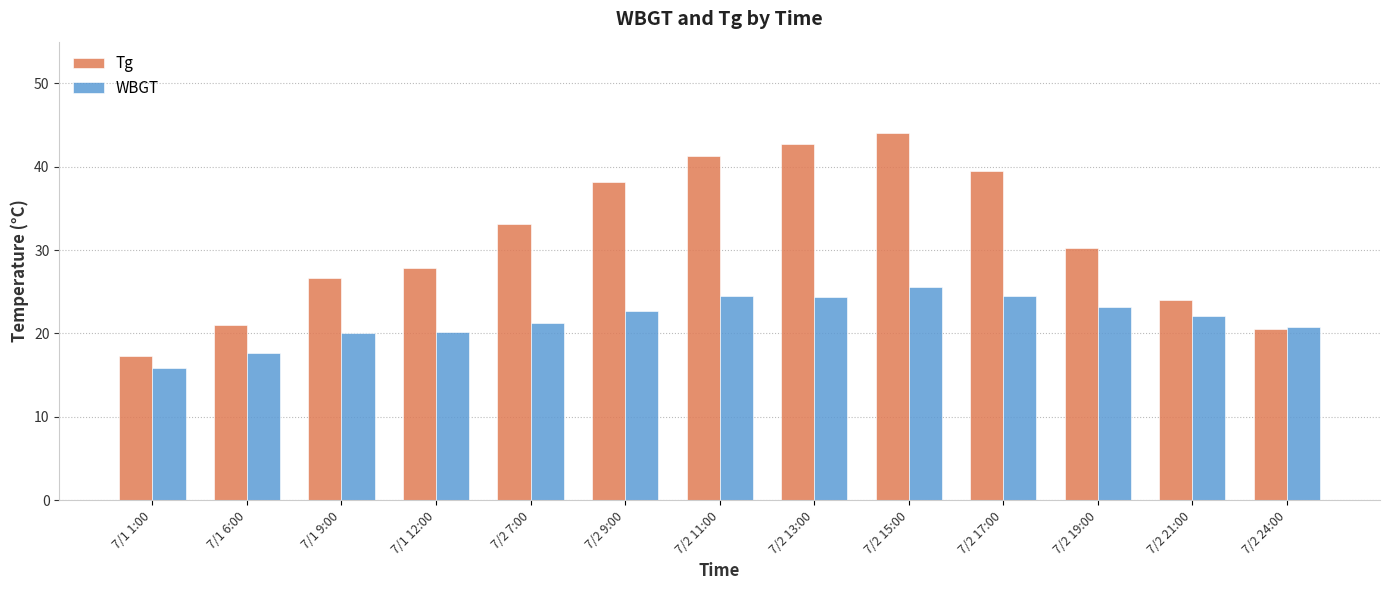

What is the value of the WBGT bar at the 4th from the left?

20.2